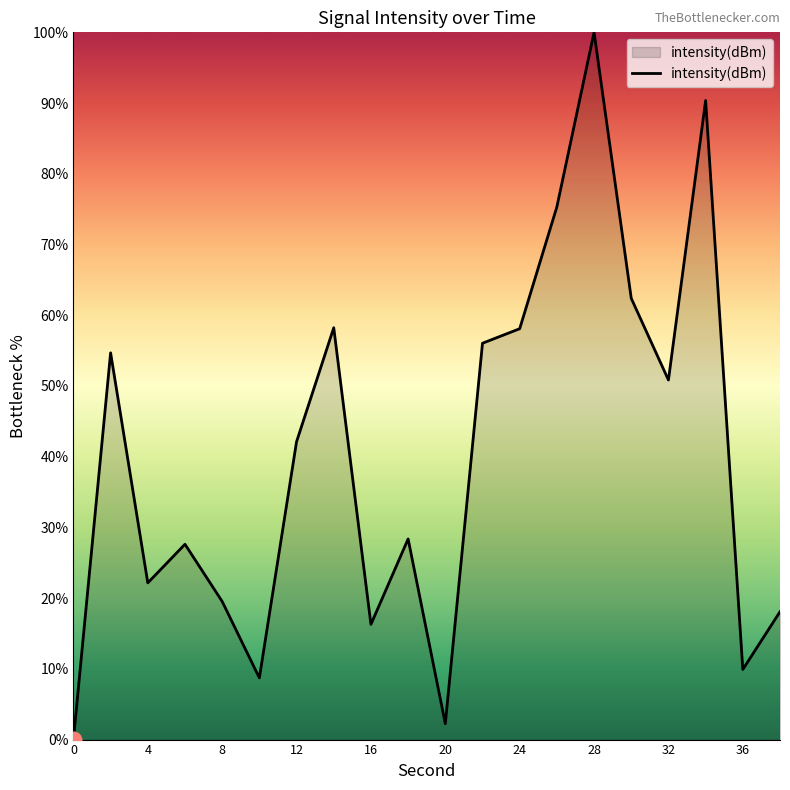

What is the difference between the maximum and minimum values?

100.0